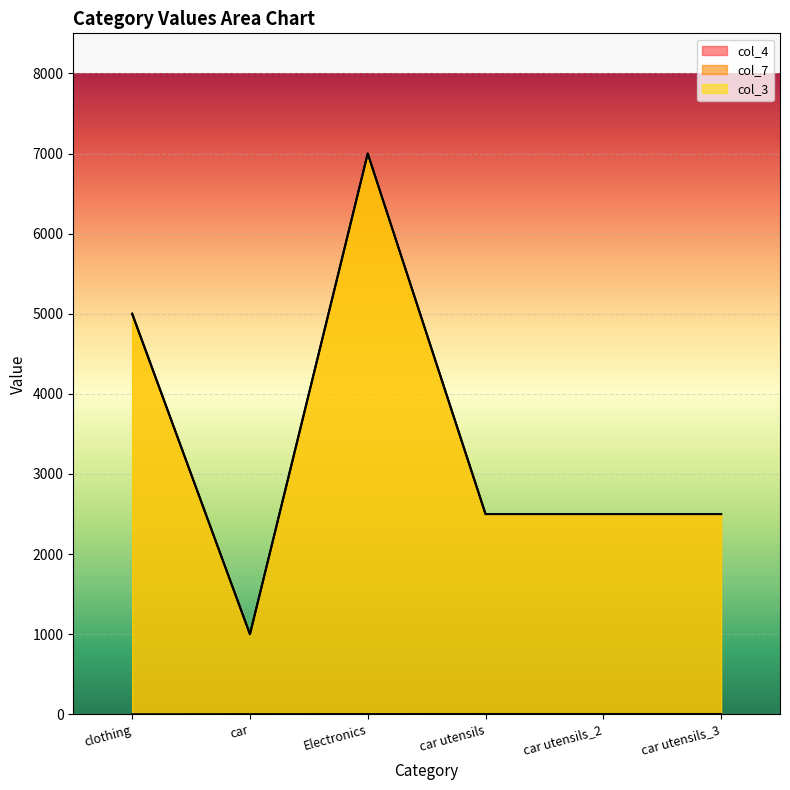

What is the average value of the col_7 series?

3417